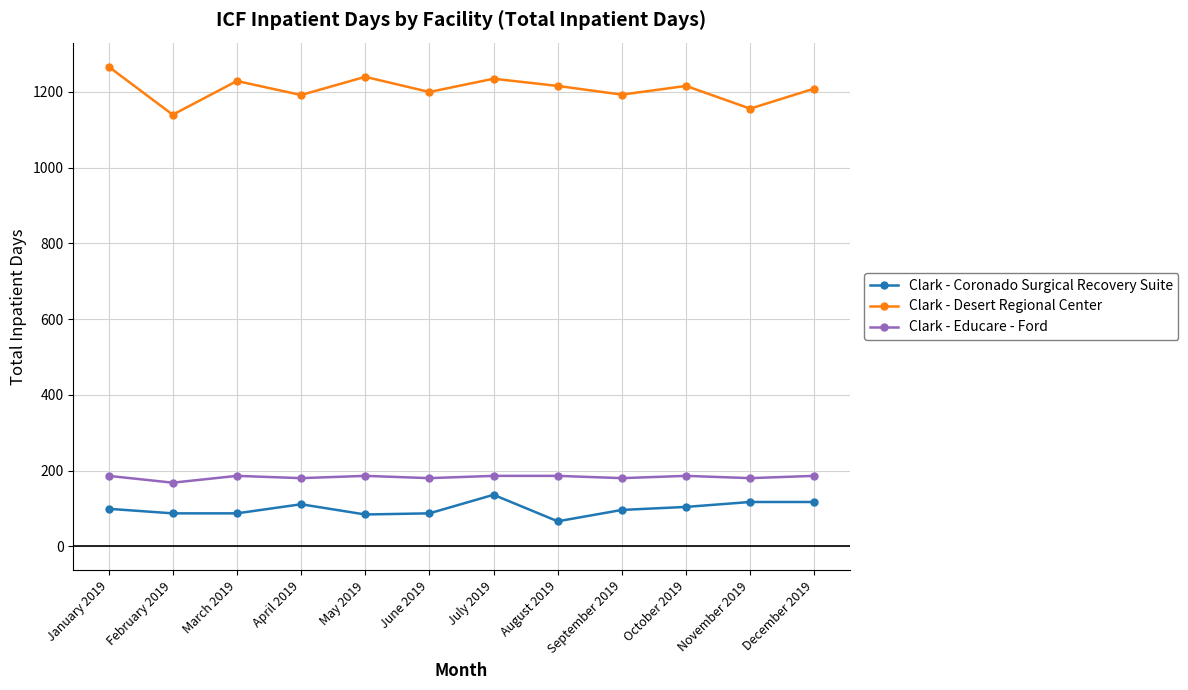

Does the chart have visible grid lines?

Yes